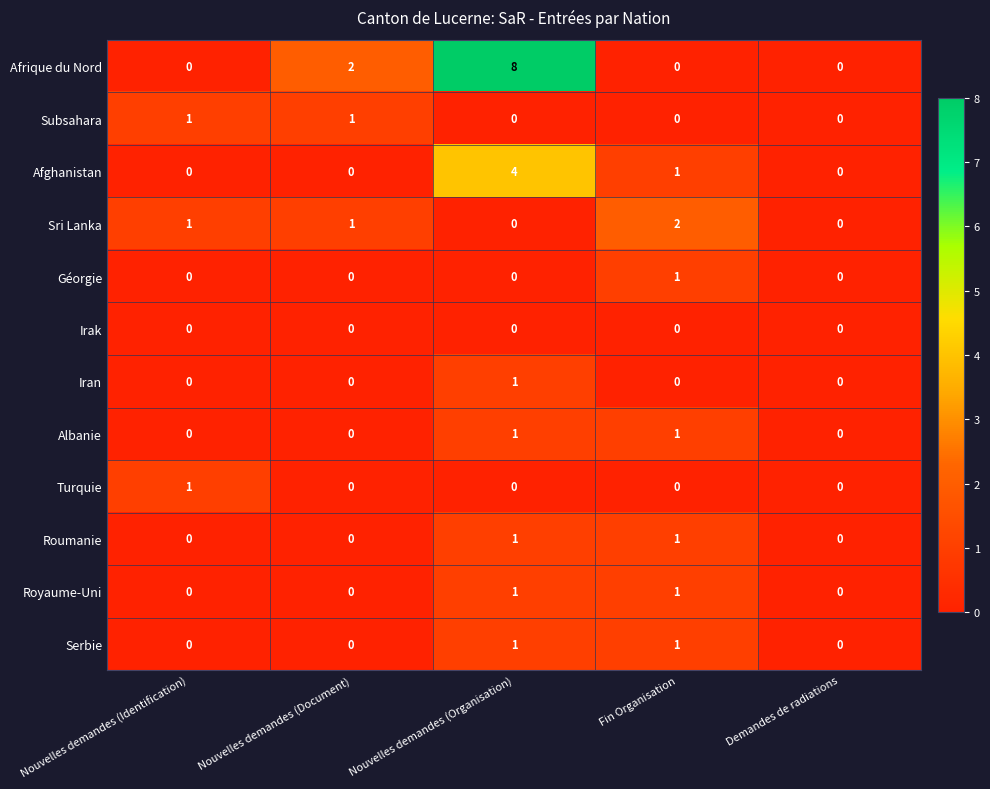

The Géorgie series shows -1 at Nouvelles demandes (Identification). True or false?

False